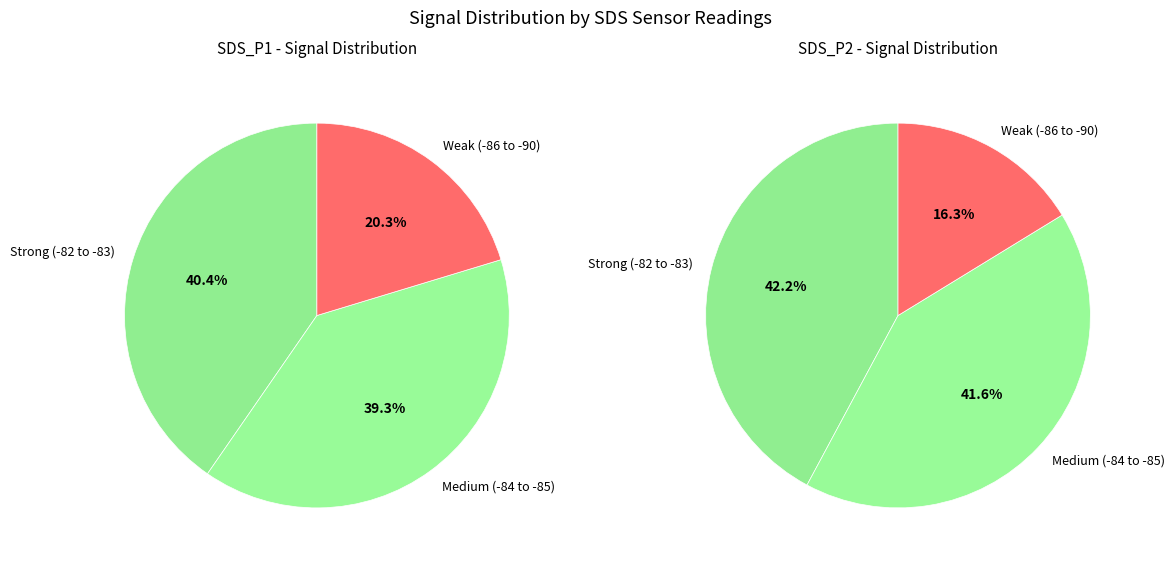

Which slice is the smallest?

16